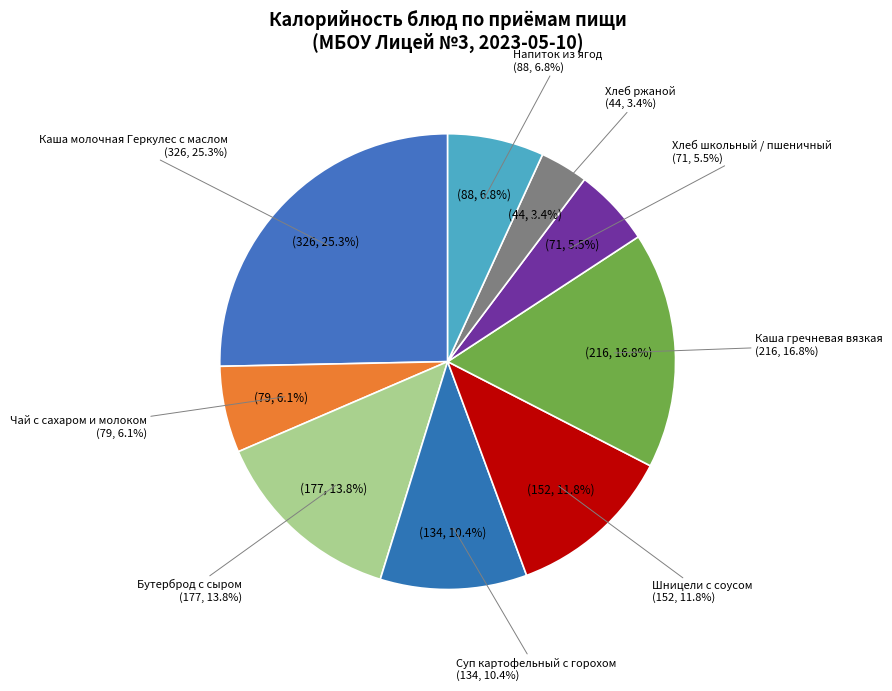

What is the change in value from Каша молочная Геркулес с маслом to Чай с сахаром и молоком?

-247